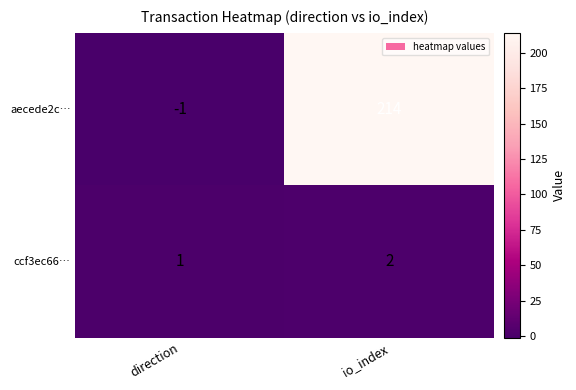

Between direction and io_index, which series saw the biggest shift?

aecede2c…